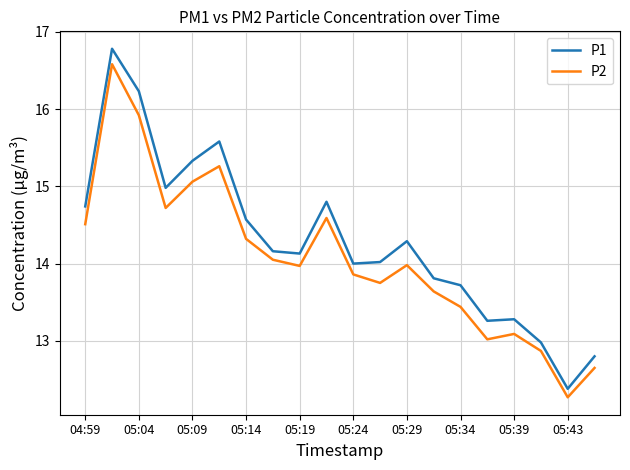

What is the lowest value of the P1 series?

12.4